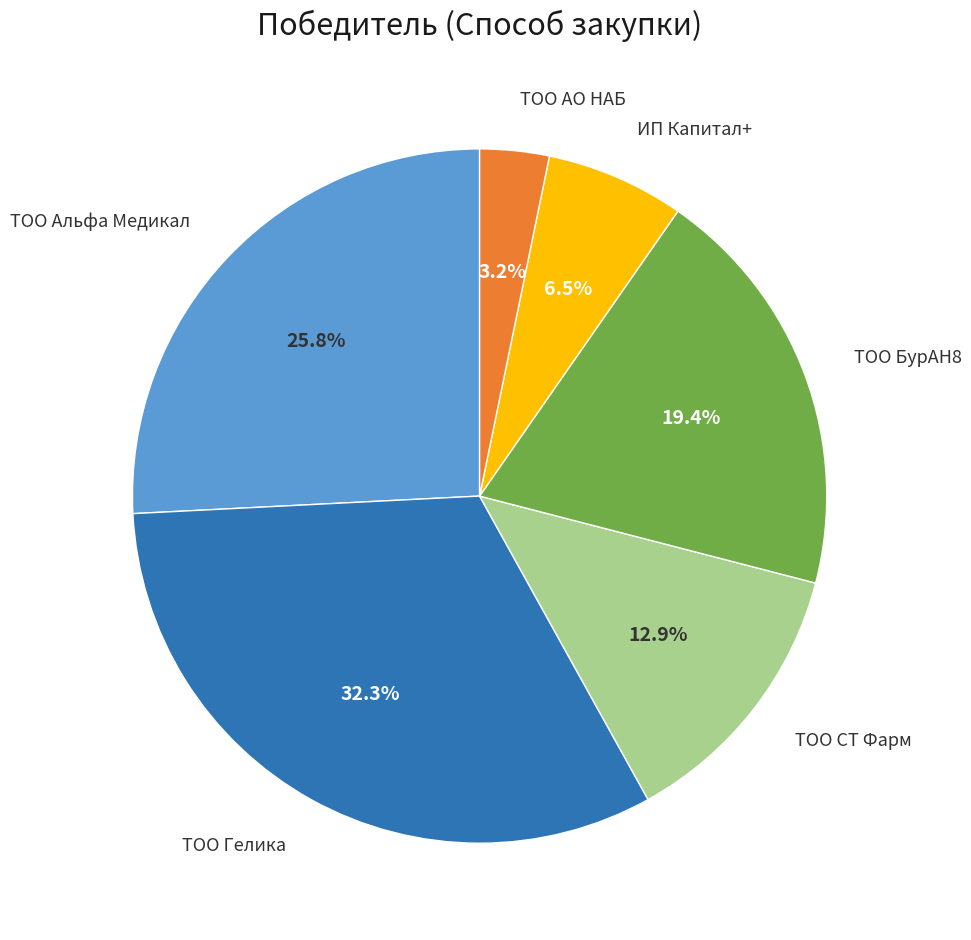

To the nearest percent, what is the average slice percentage?

17%